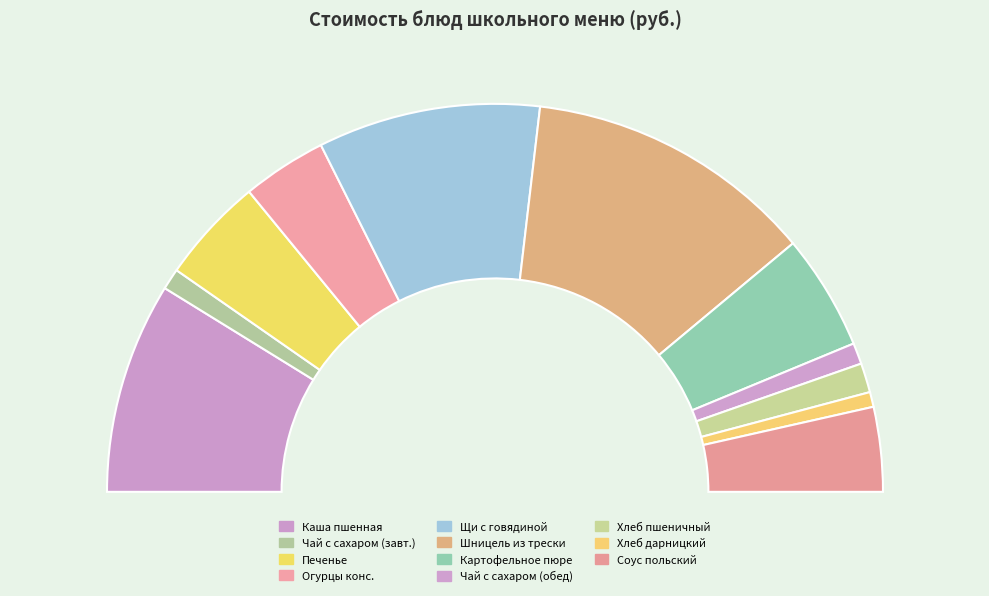

Which category has the smallest portion of the pie?

Хлеб дарницкий